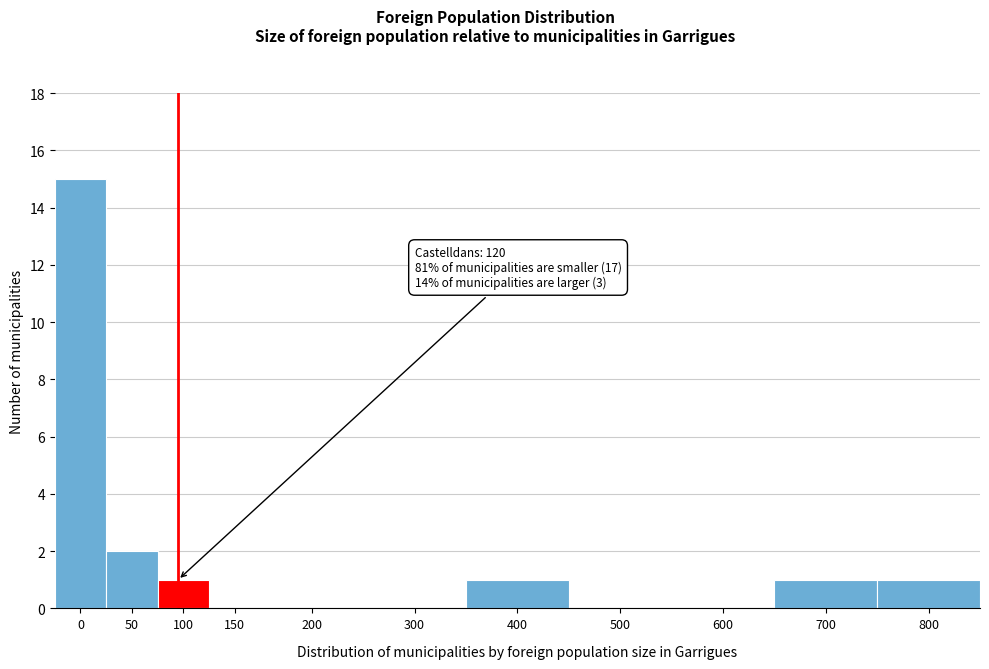

Reading right to left, list all the values displayed in this chart.

800=1	700=1	600=0	500=0	400=1	300=0	200=0	150=0	100=1	50=2	0=15